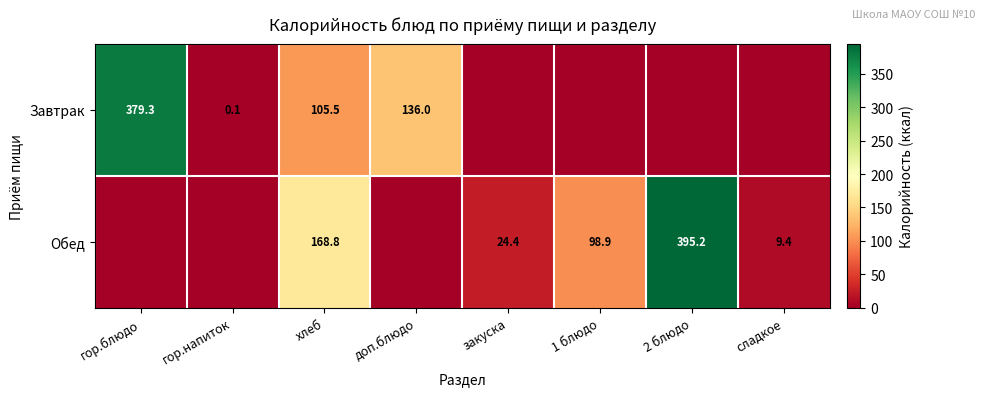

True or false: Завтрак has a value of 105.5 at хлеб.

True